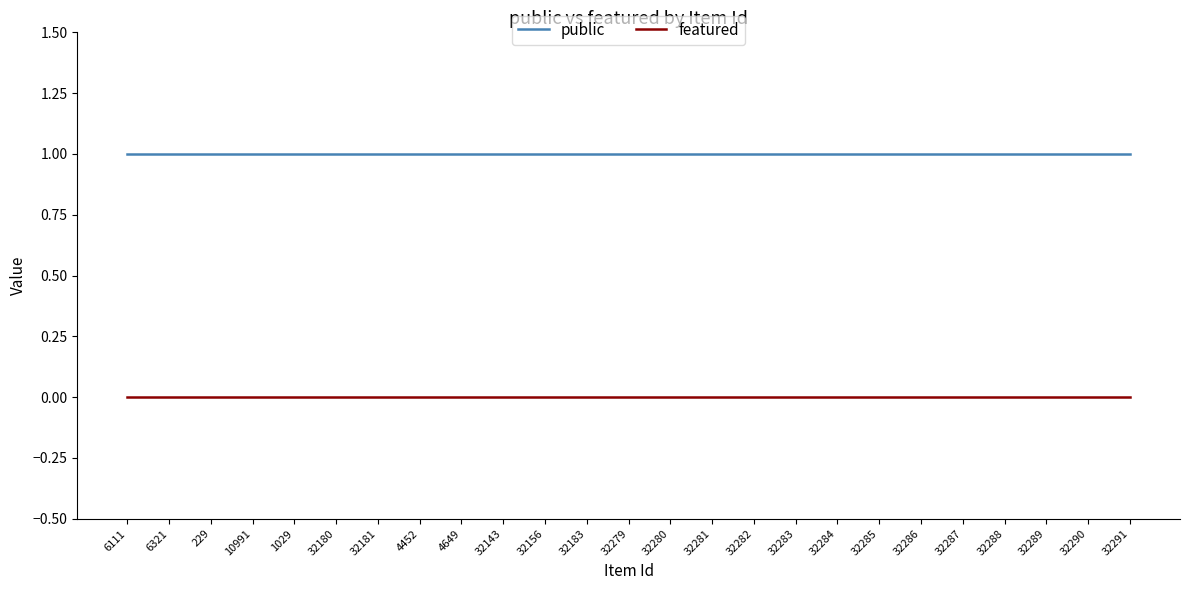

The value of public at 32181 is 2. True or false?

False